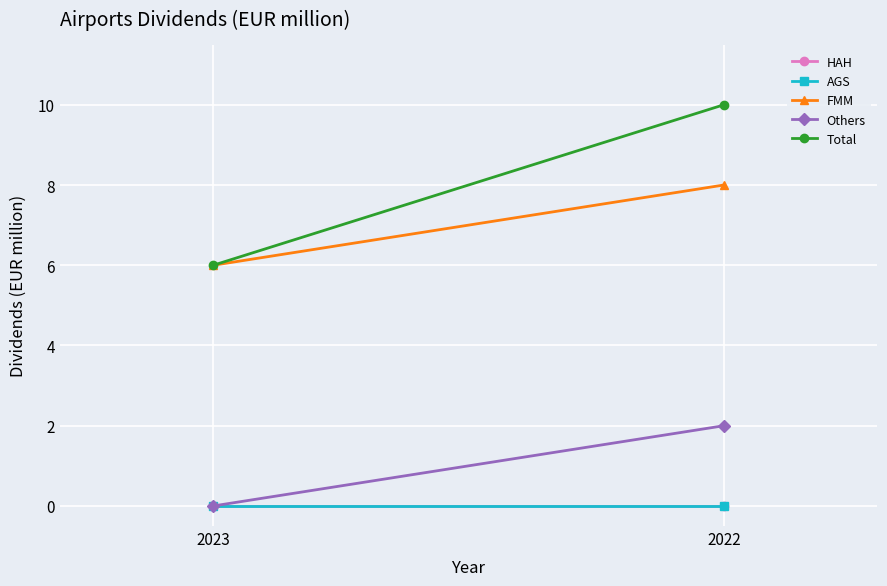

Reading left to right, list all the values displayed in this chart.

HAH: 2023=0	2022=0
AGS: 2023=0	2022=0
FMM: 2023=6	2022=8
Others: 2023=0	2022=2
Total: 2023=6	2022=10